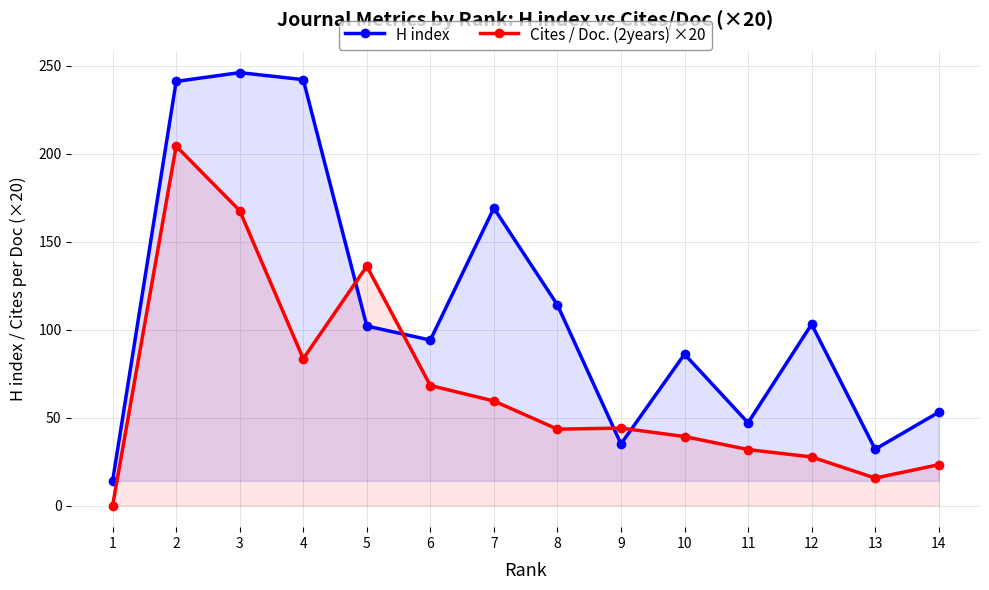

At which label is Cites / Doc. (2years) ×20 closest to 102?

4